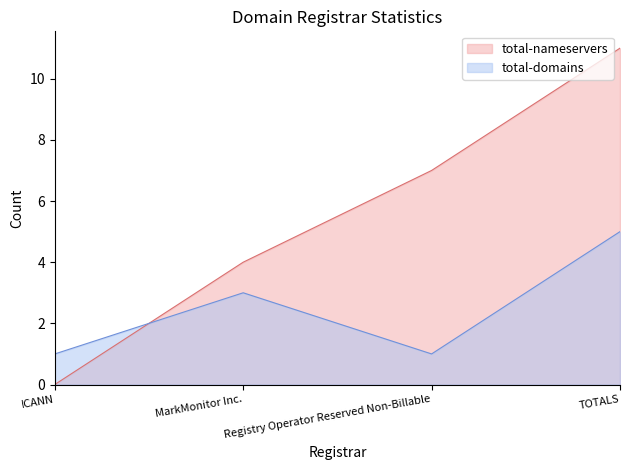

What is the difference between the highest and lowest values at Registry Operator Reserved Non-Billable?

6